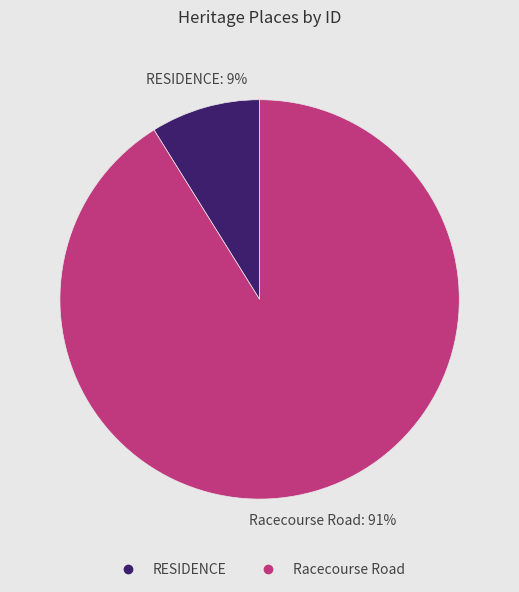

Which has a higher value, Racecourse Road or RESIDENCE?

Racecourse Road